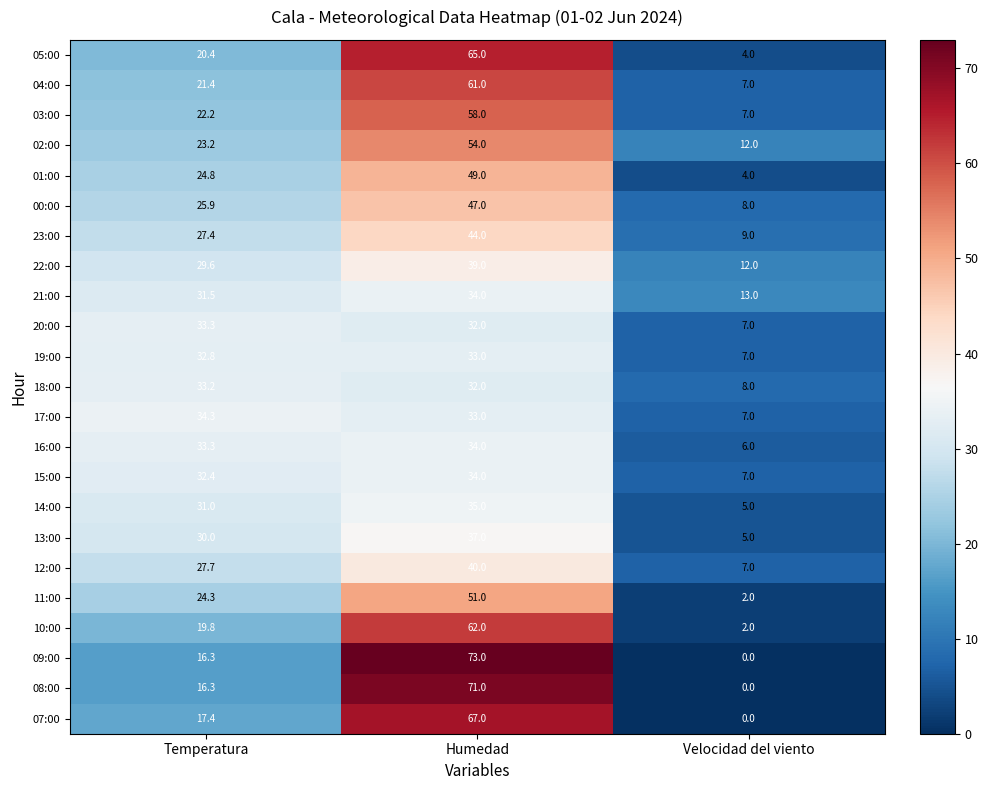

List the labels in order of 08:00 value, smallest first.

Velocidad del viento, Temperatura, Humedad